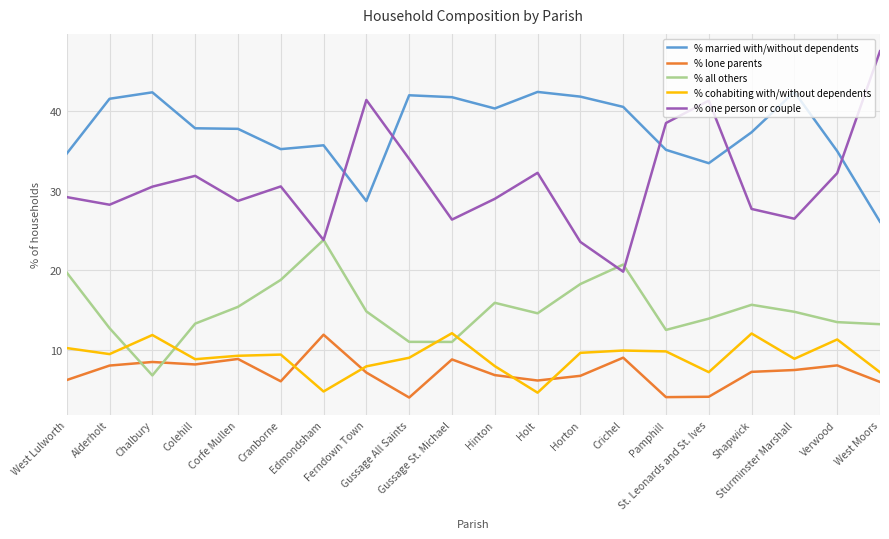

What position from the left is Hinton?

11